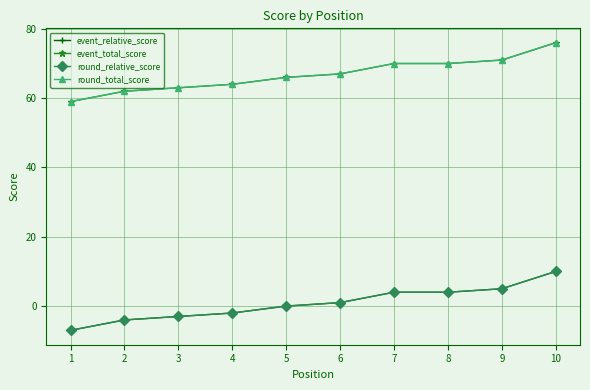

What is the difference between the maximum and minimum values in the round_total_score series?

17